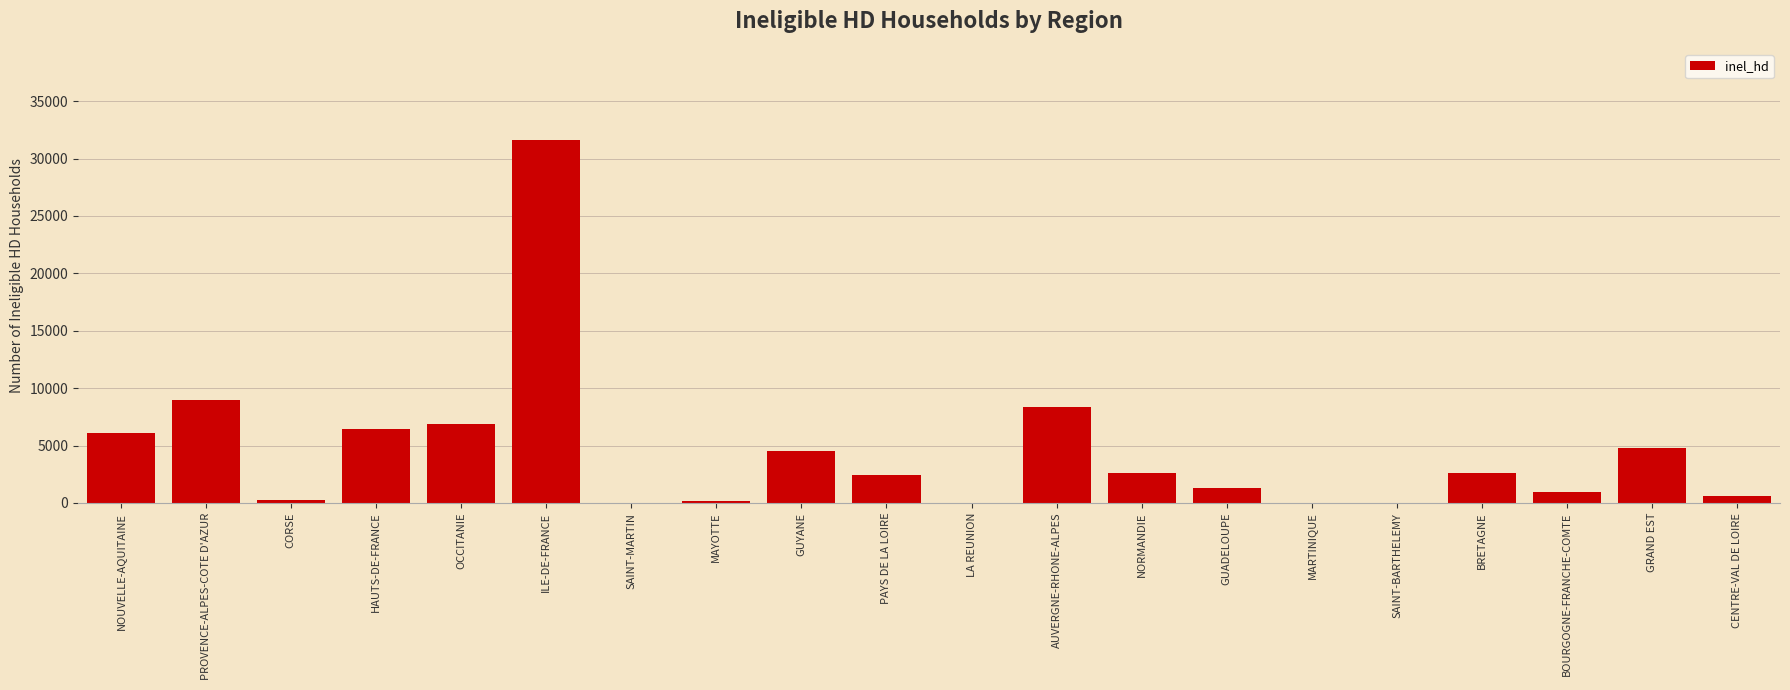

What is the average value?

4431